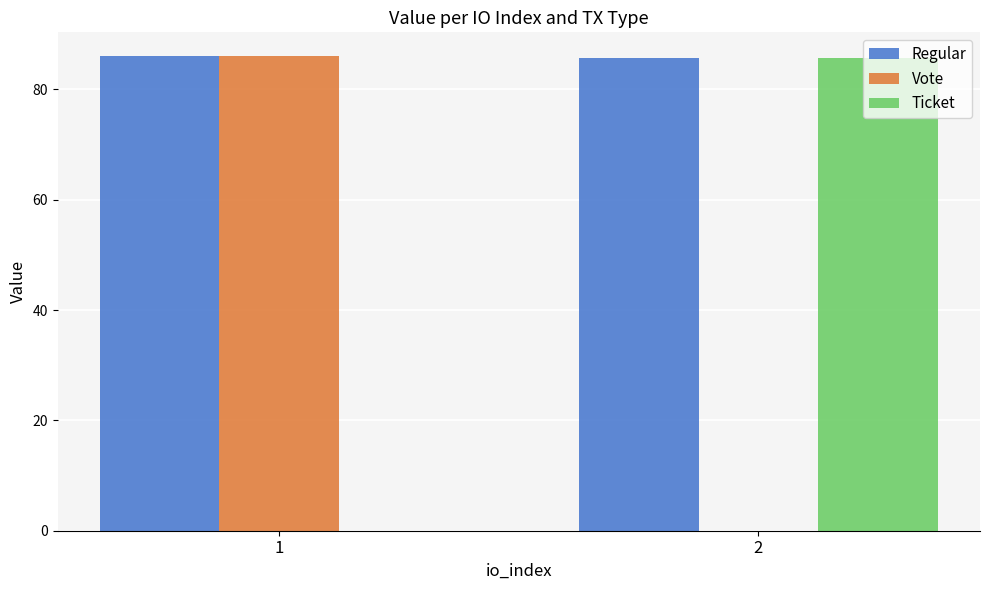

Are the bars horizontal?

No